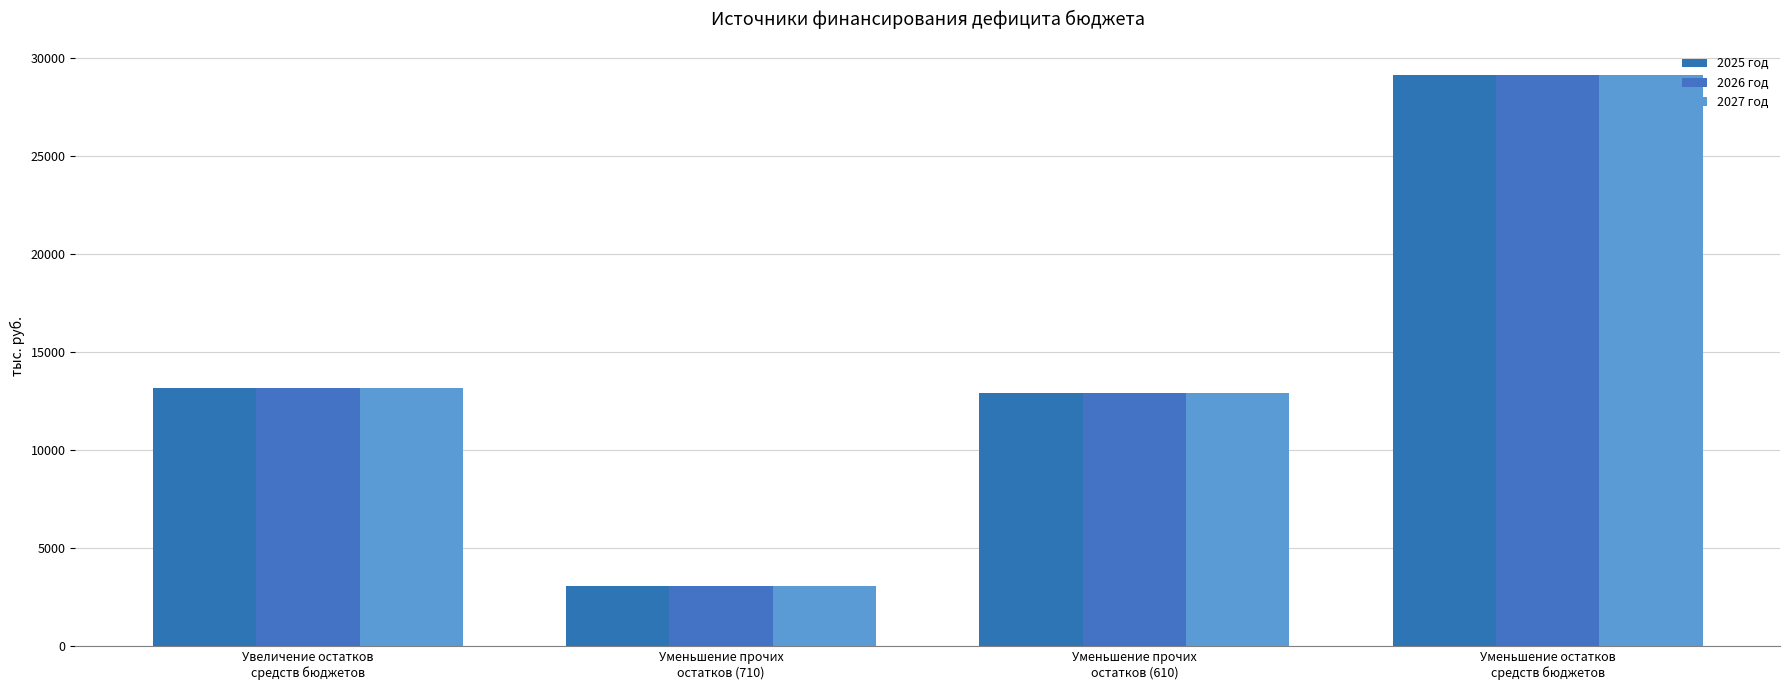

What position from the right is Увеличение остатков
средств бюджетов?

4